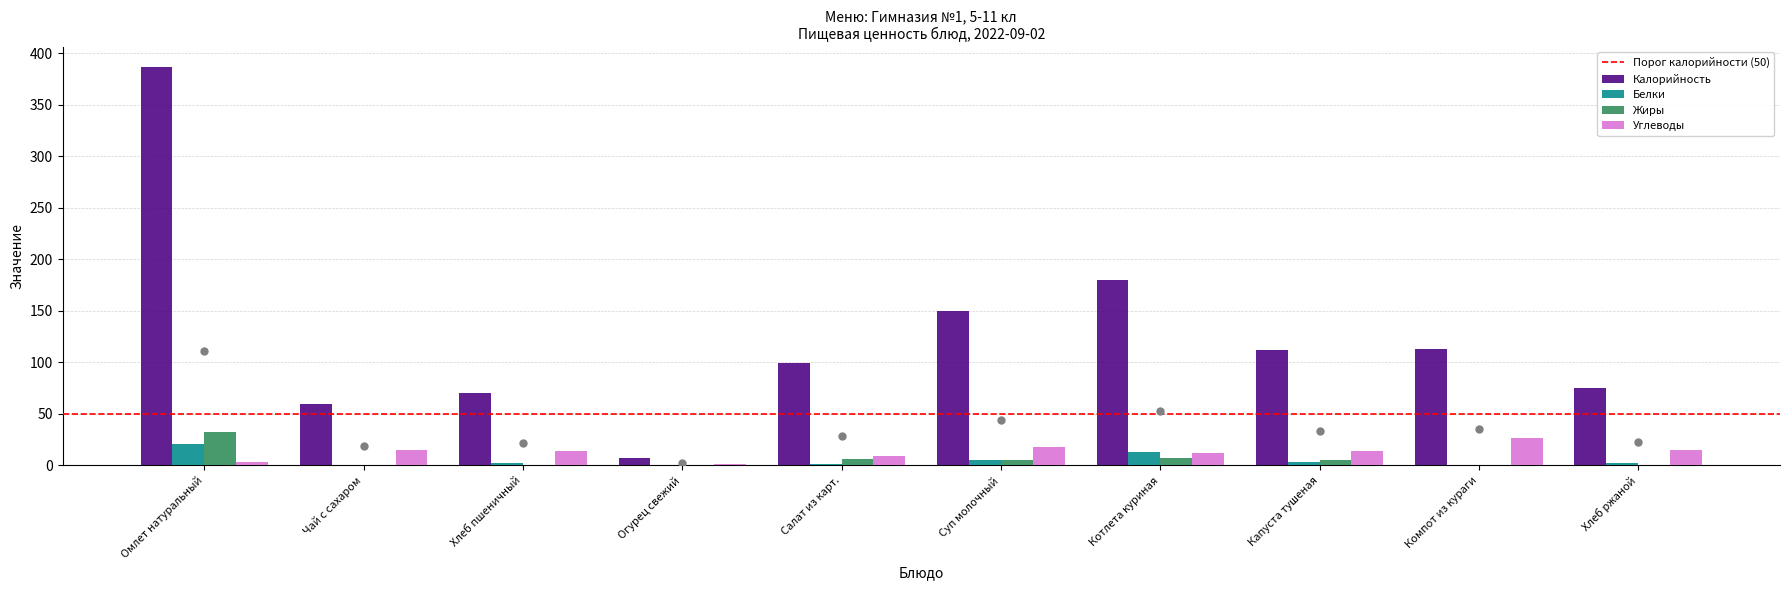

What is the sum of the Углеводы values at Омлет натуральный and Хлеб ржаной?

18.5